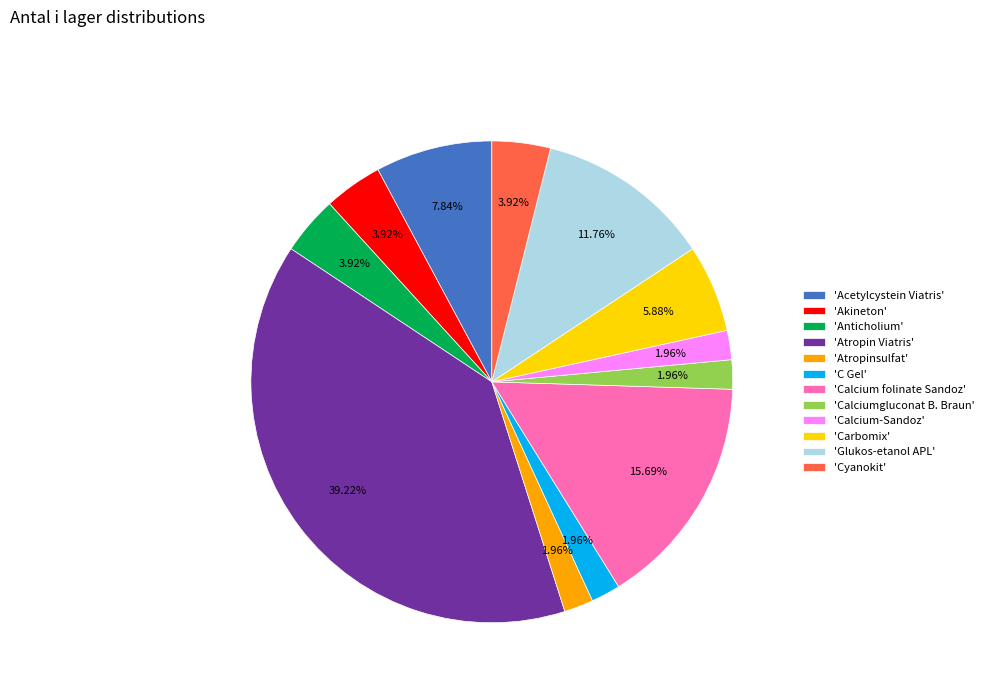

Does any single category account for the majority?

No